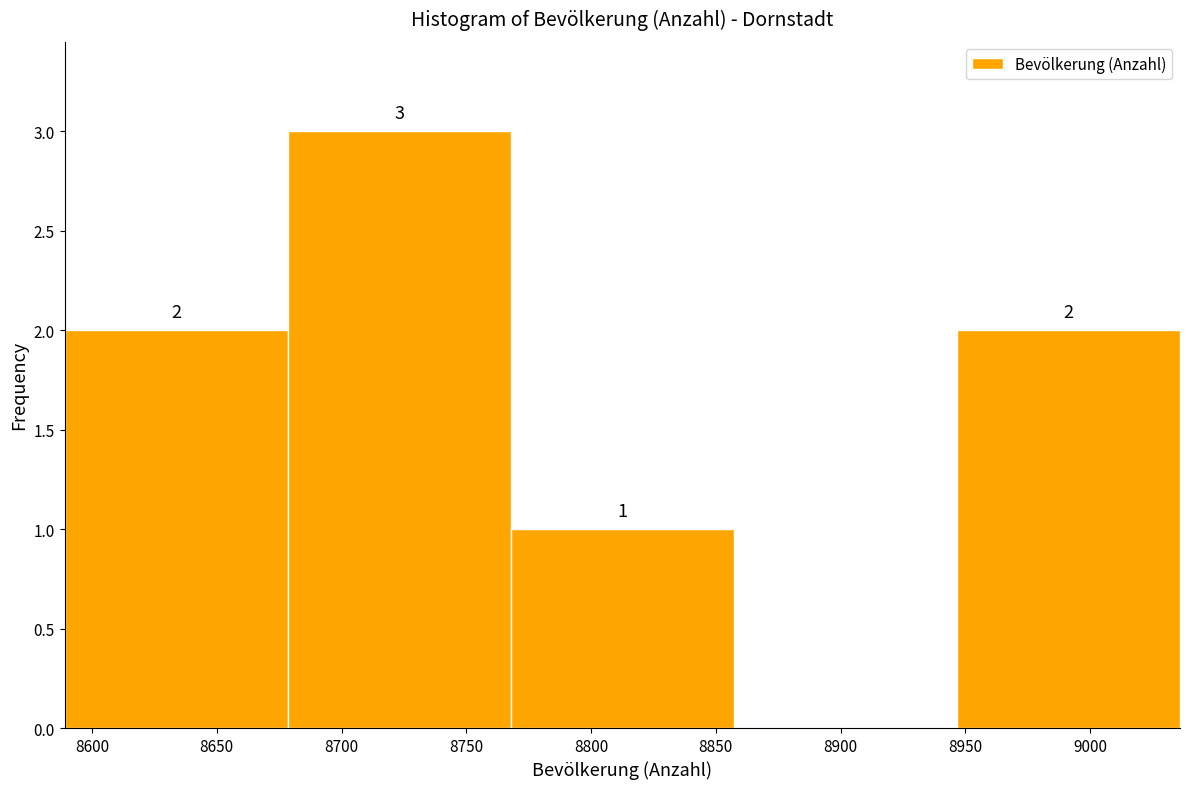

Over which range of the x-axis is the bar tallest?

8680 to 8770